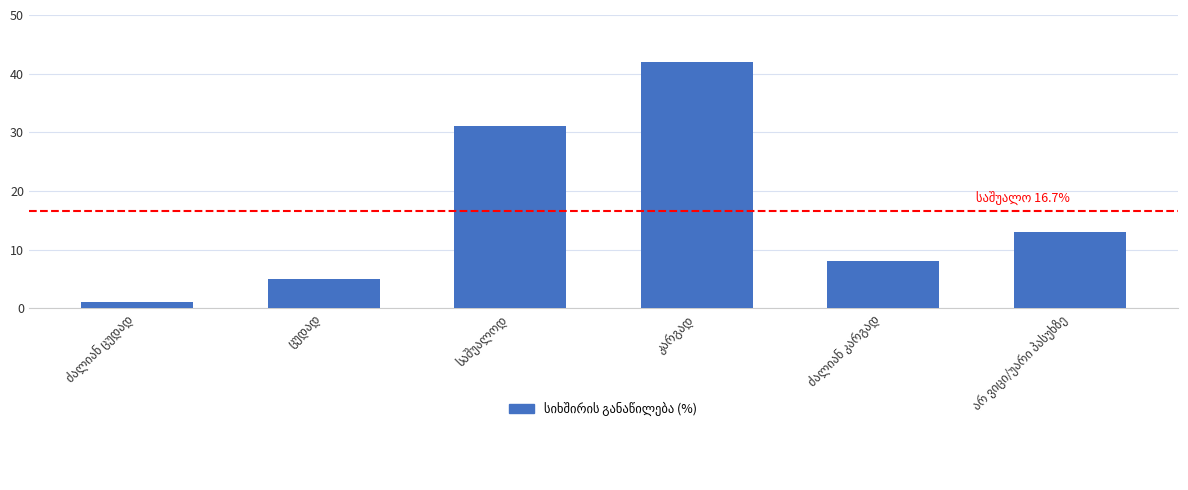

What is the greatest value displayed?

42